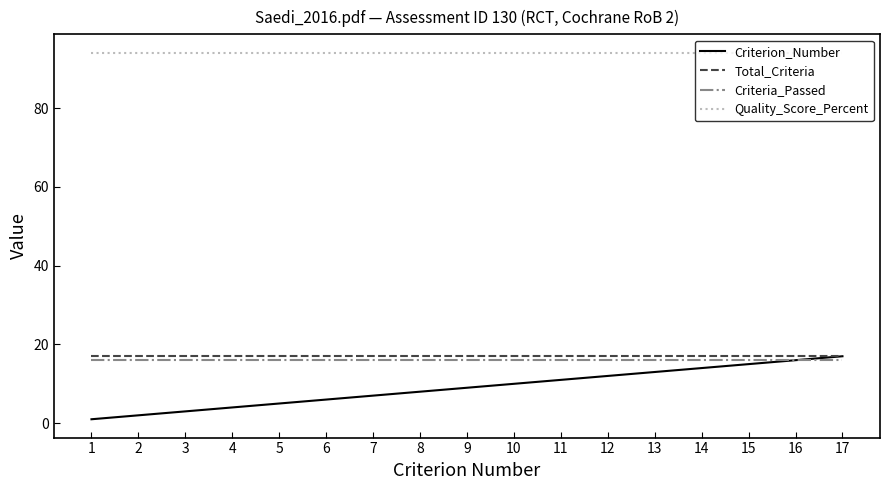

True or false: Total_Criteria and Criteria_Passed intersect in this chart.

False